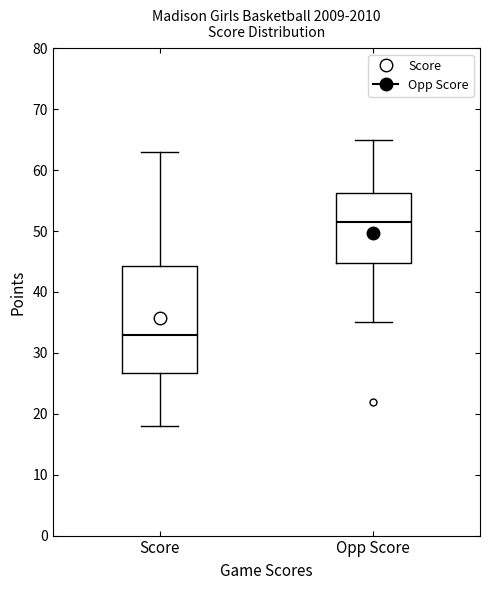

Reading left to right, transcribe this box plot: for each box, give where its median line is, the range the box spans, and where its two whiskers end, as read against the y-axis. The values are not printed on the chart, so give them approximately, as read against the axis.

Score: median 33, box 27 to 44, whiskers 18 to 63
Opp Score: median 52, box 45 to 56, whiskers 35 to 65